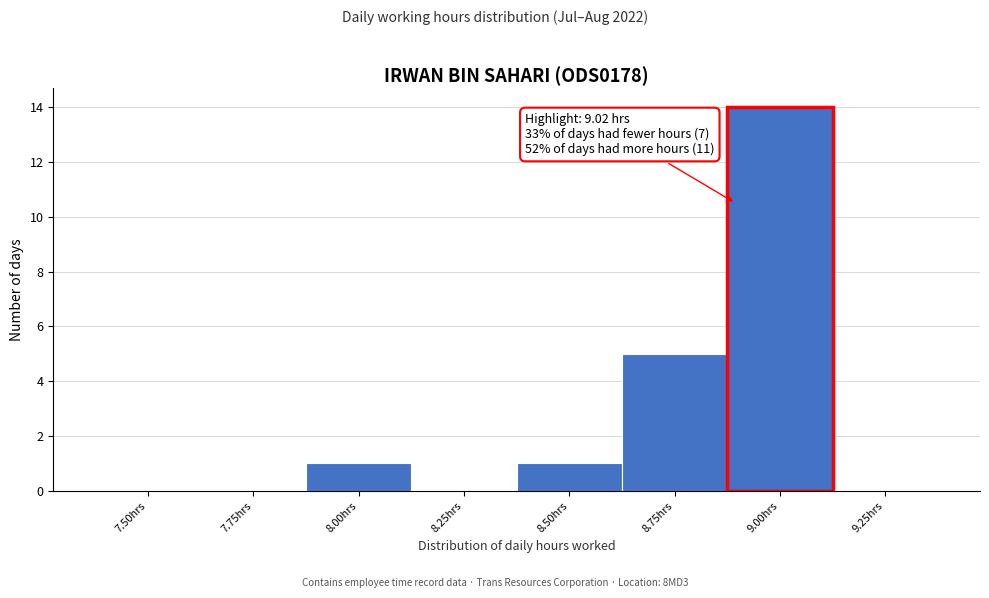

Reading left to right, extract all data points from this chart.

7.50hrs=0	7.75hrs=0	8.00hrs=1	8.25hrs=0	8.50hrs=1	8.75hrs=5	9.00hrs=14	9.25hrs=0